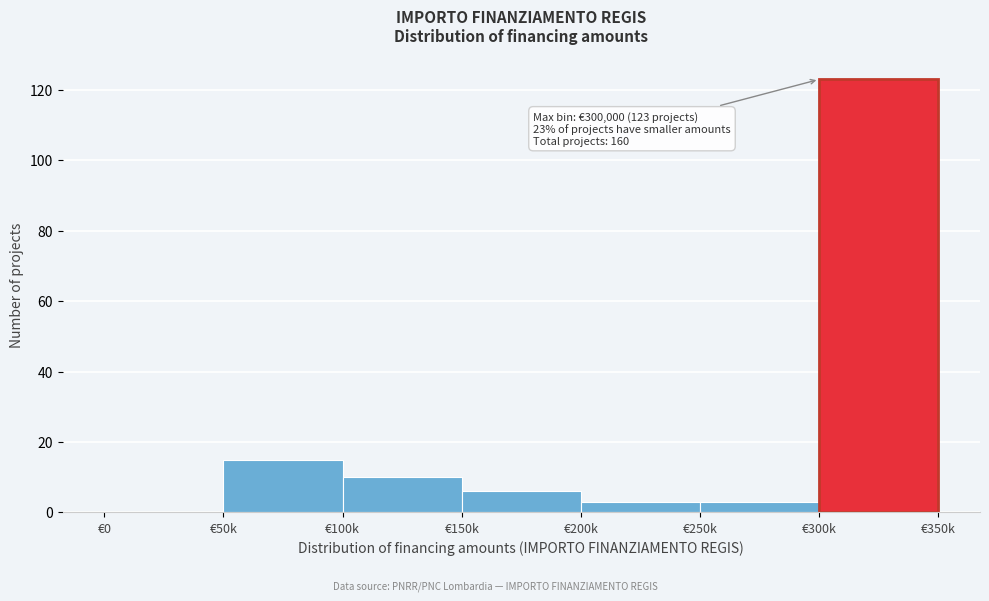

Reading left to right, transcribe all the data shown in this chart.

€0=0	€50k=15	€100k=10	€150k=6	€200k=3	€250k=3	€300k=123